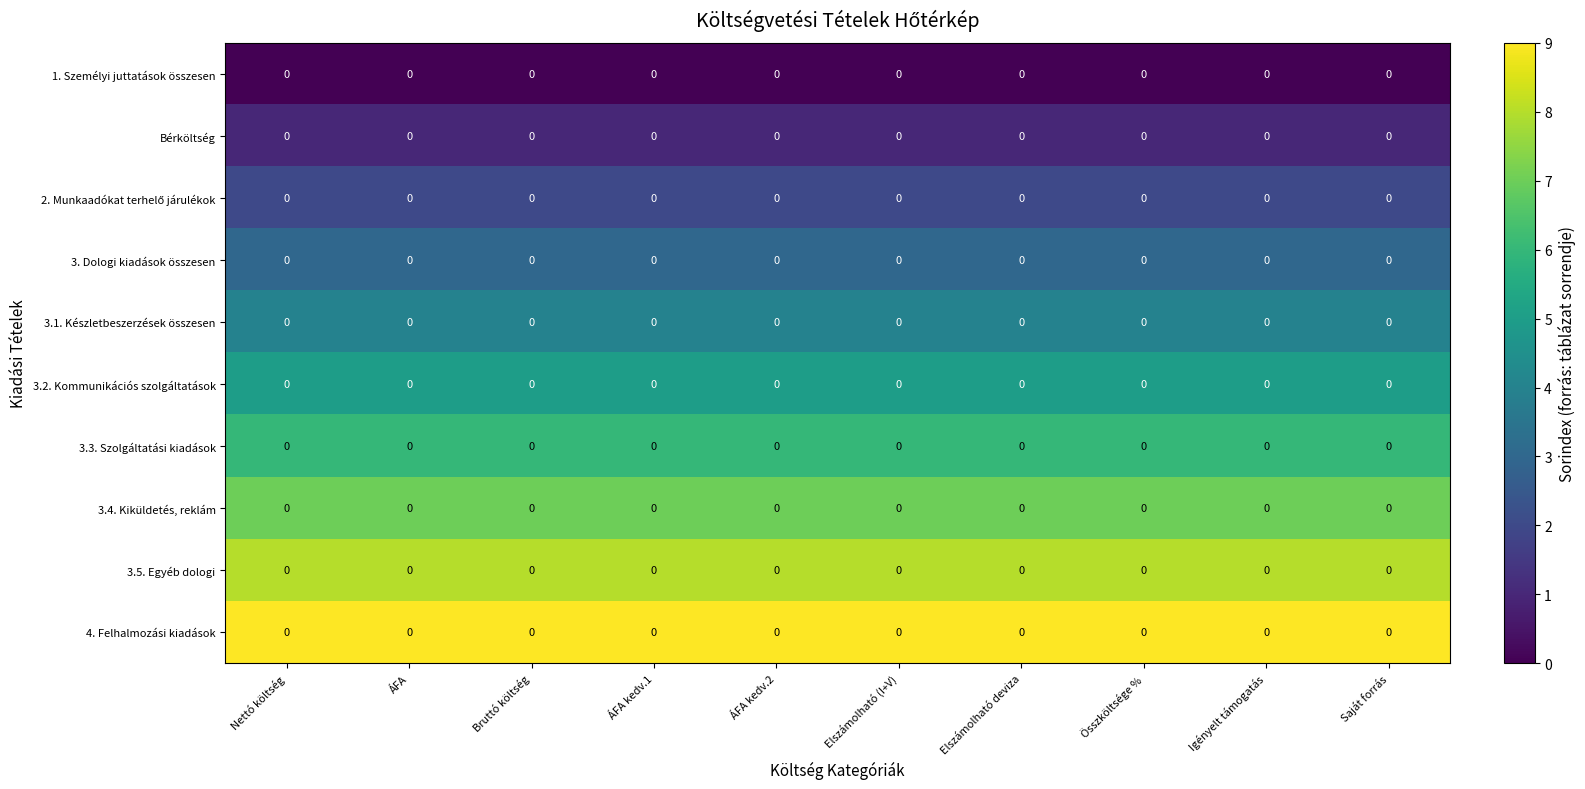

Read the 3.4. Kiküldetés, reklám value at Összköltsége %.

7